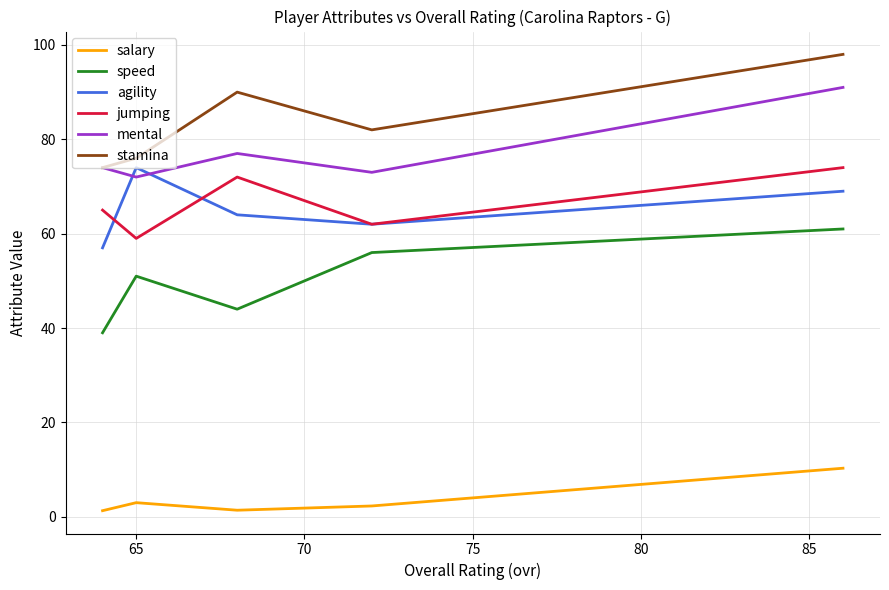

What are all the series names shown in the legend?

salary, speed, agility, jumping, mental, stamina